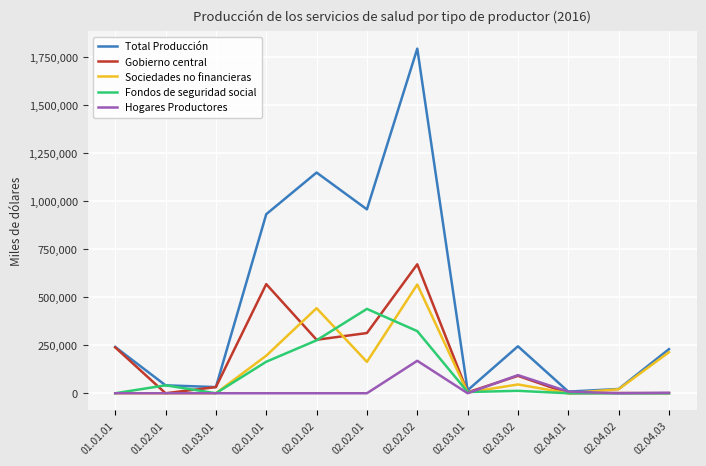

Rank the series by their maximum value, from lowest to highest.

Hogares Productores, Fondos de seguridad social, Sociedades no financieras, Gobierno central, Total Producción